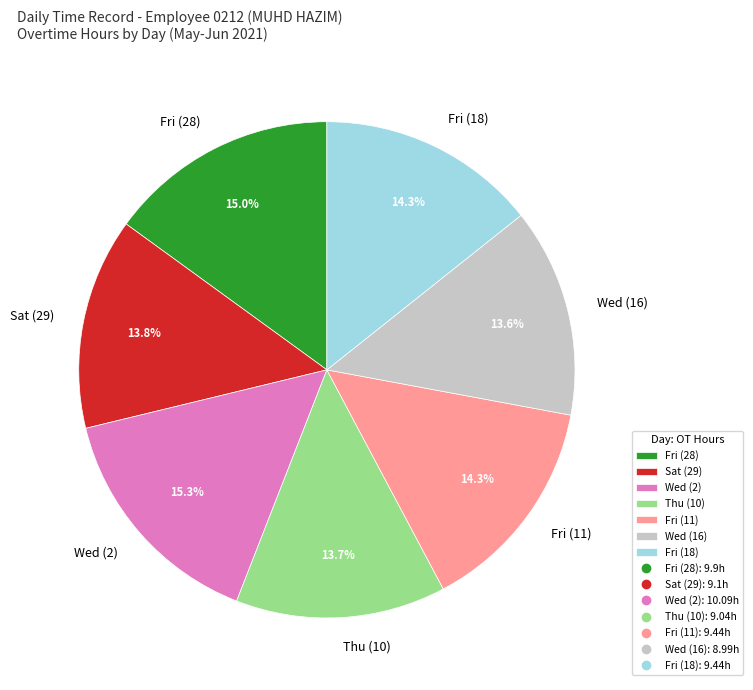

Count the number of slices in the pie.

7